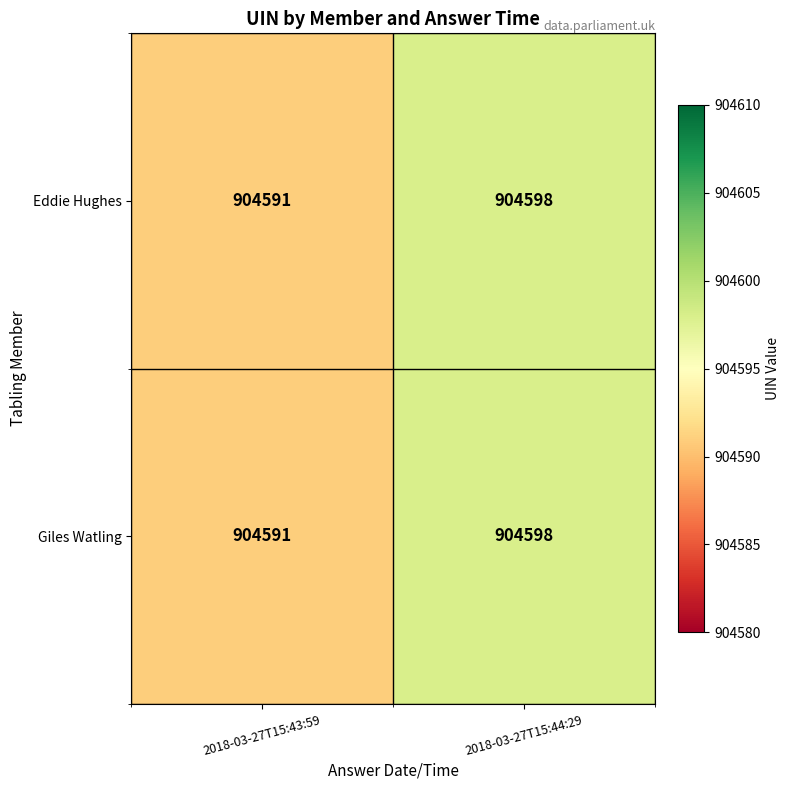

What is the difference between the Giles Watling values at 2018-03-27T15:44:29 and 2018-03-27T15:43:59?

7